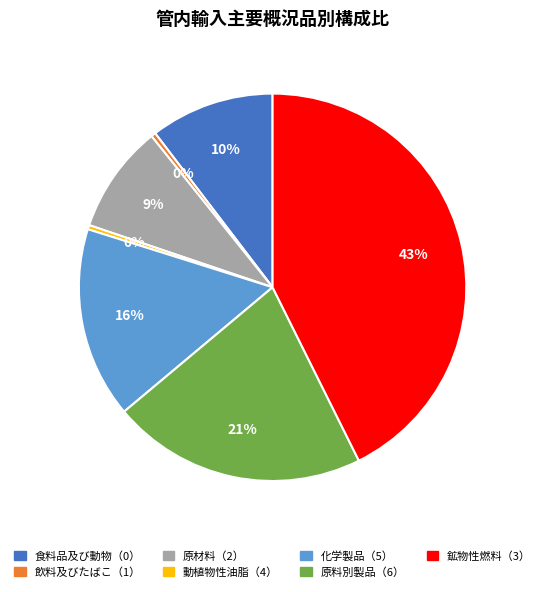

Does 原材料（2） account for over 50% of the chart?

No